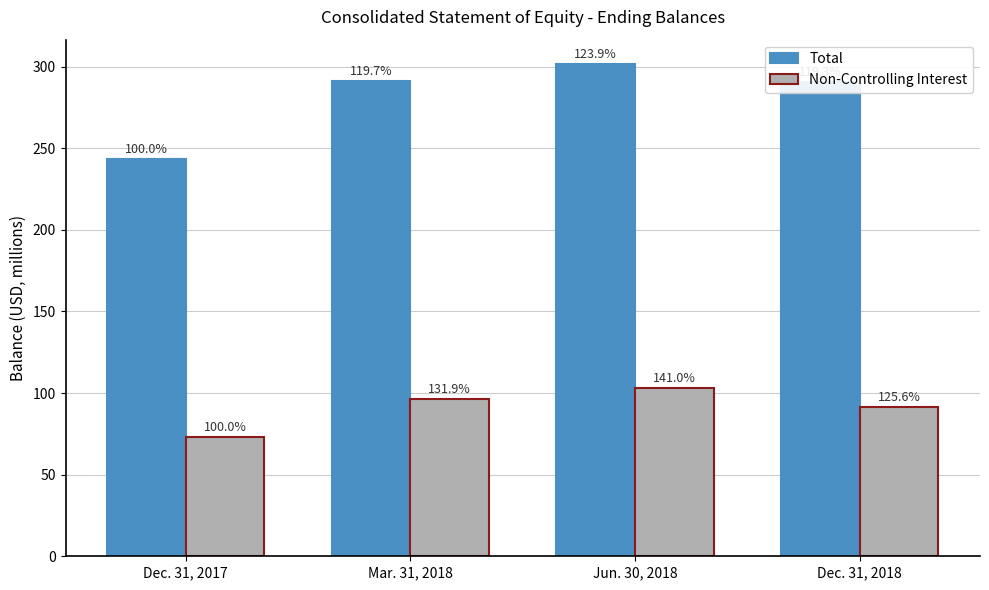

What is the total value across all series at Dec. 31, 2018?

381.9